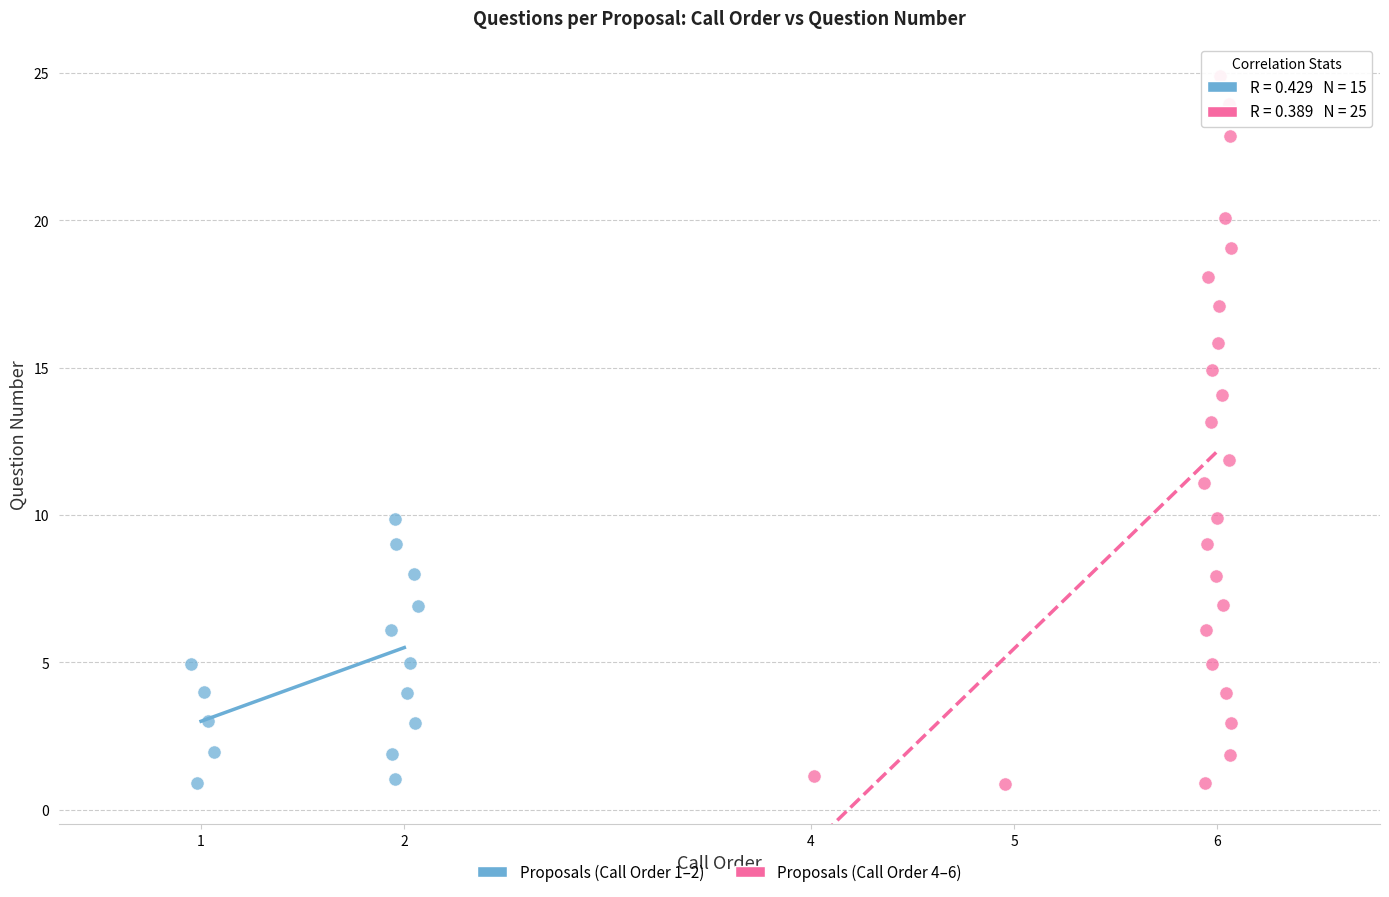

Which series reaches the maximum Y coordinate?

Proposals (Call Order 4–6)